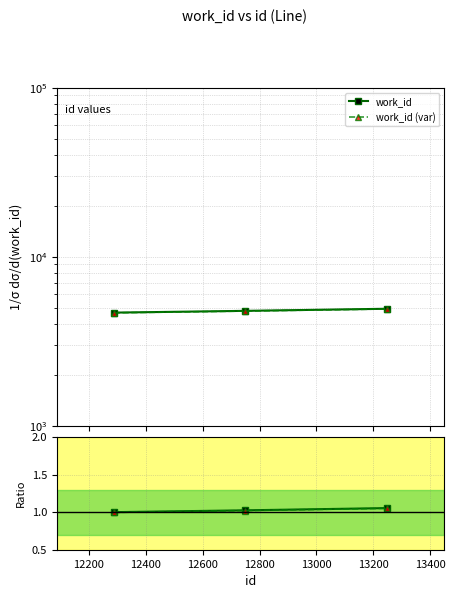

Is it true that work_id equals 0.6 at 12400?

False